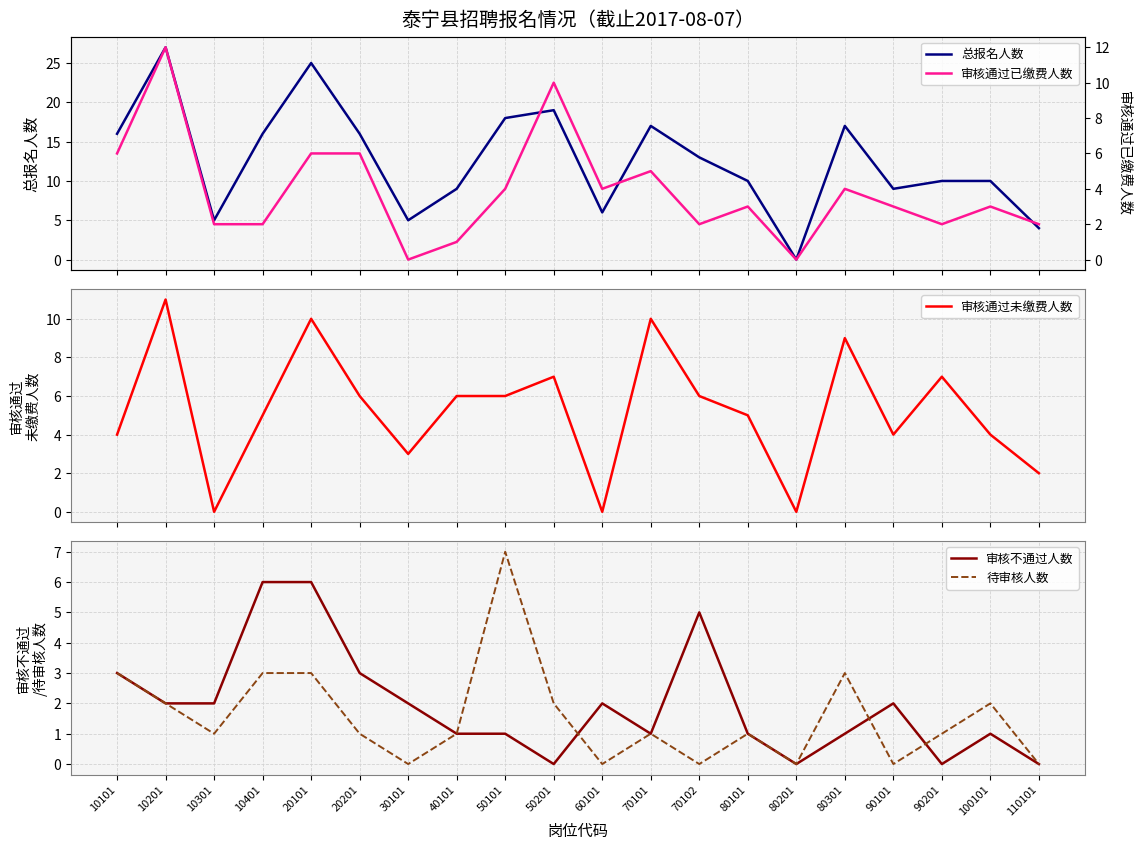

True or false: 总报名人数 and 审核通过已缴费人数 intersect in this chart.

False